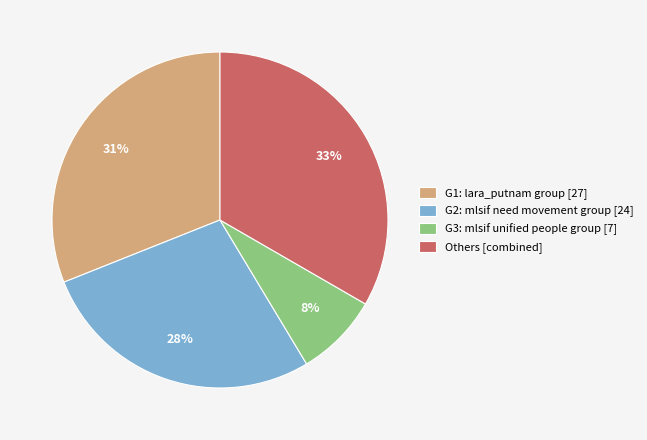

What is the largest slice in the pie chart?

Others [combined]